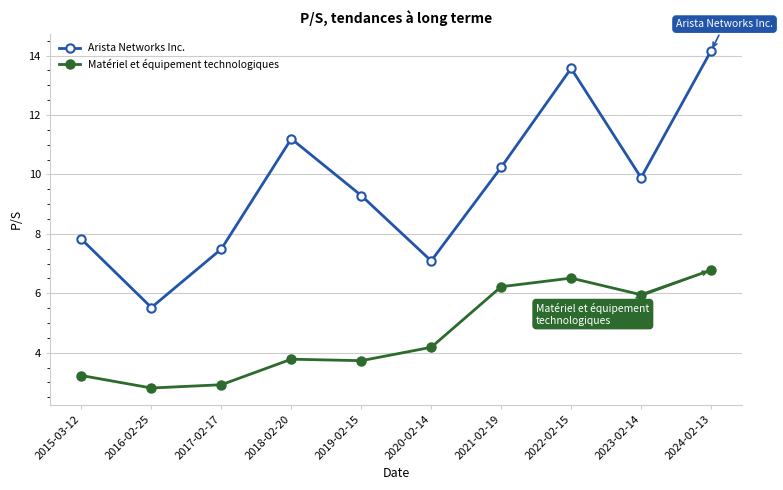

Which series has the widest spread of values?

Arista Networks Inc.